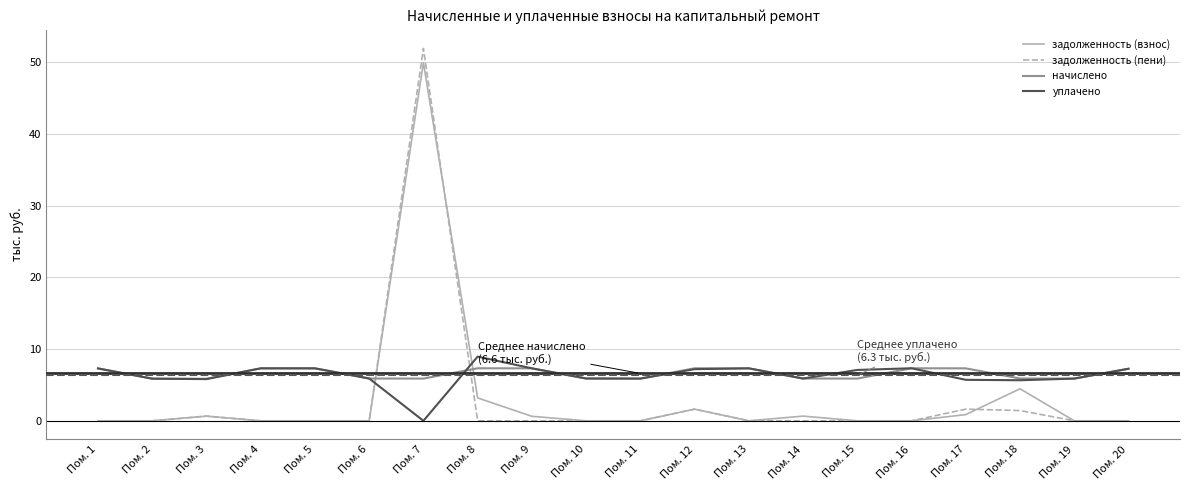

At which category is the sum across all series the highest?

Пом. 7